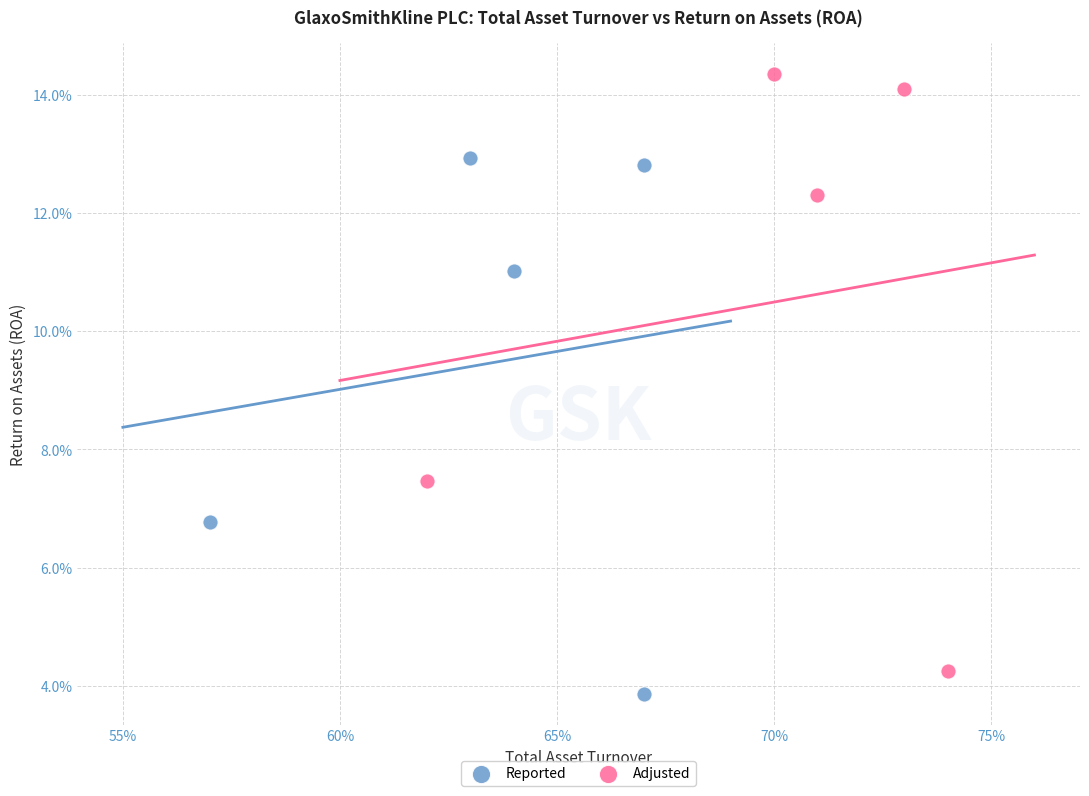

Which series has the largest Y range (max minus min)?

Adjusted